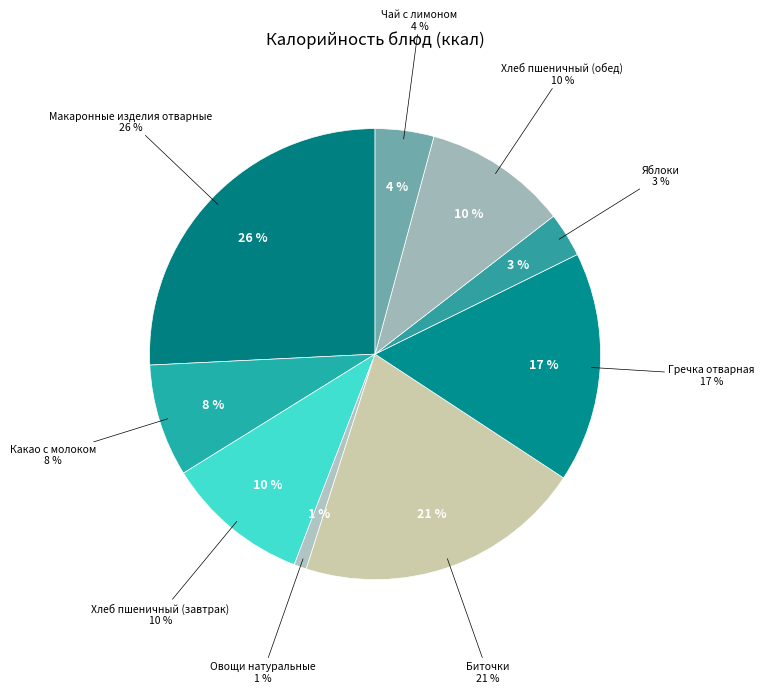

Approximately how many times larger is the value at Хлеб пшеничный (обед) compared to Макаронные изделия отварные?

0.4